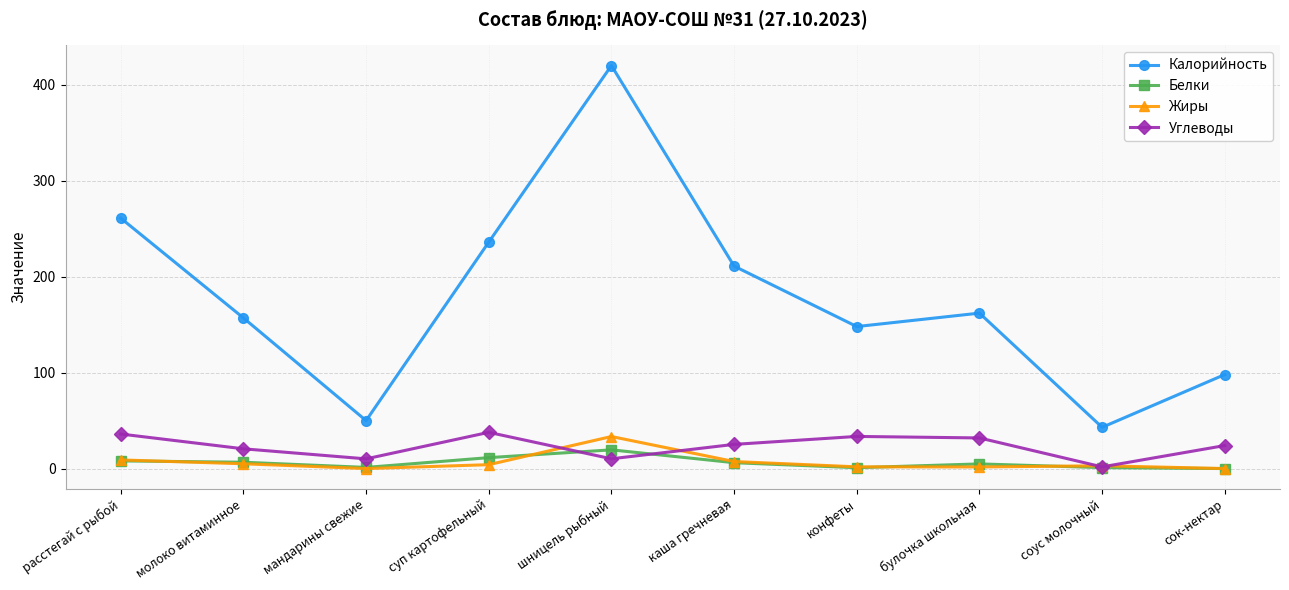

True or false: Углеводы and Калорийность cross at least once.

False